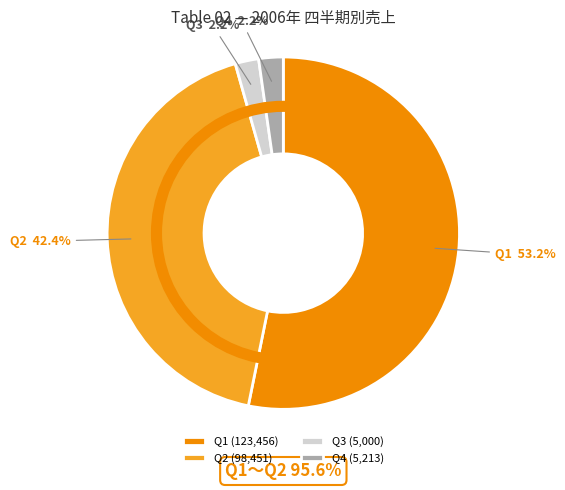

What is the change in value from Q3 to Q4?

+213